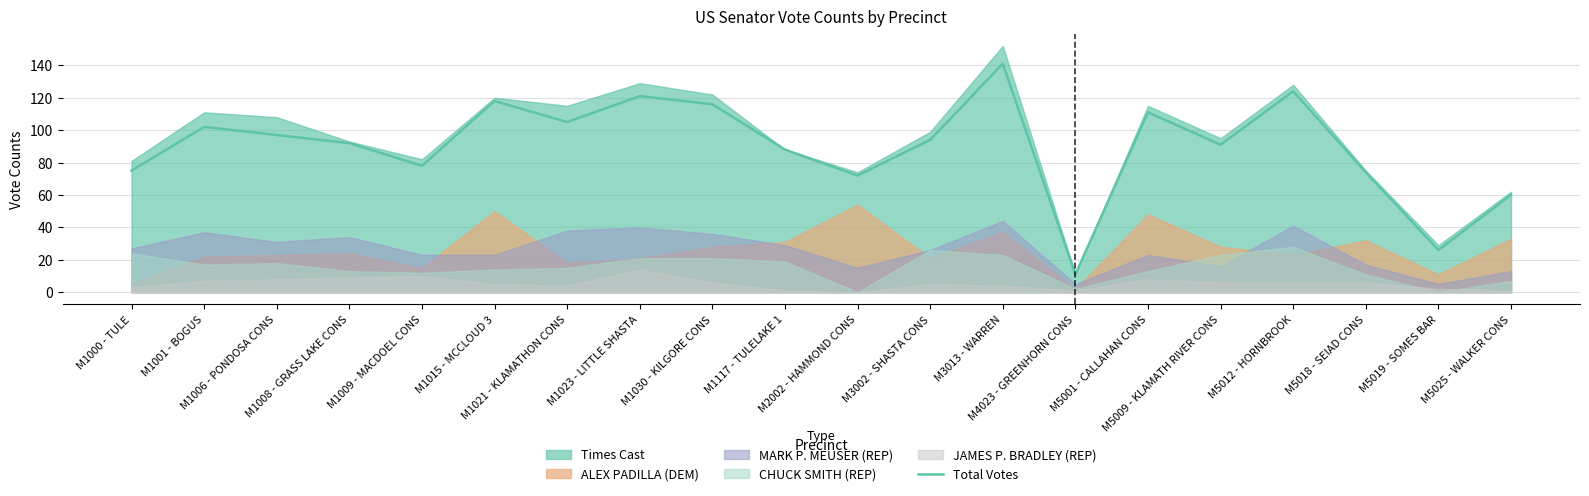

At which category does the data reach its first local peak?

M1001 - BOGUS